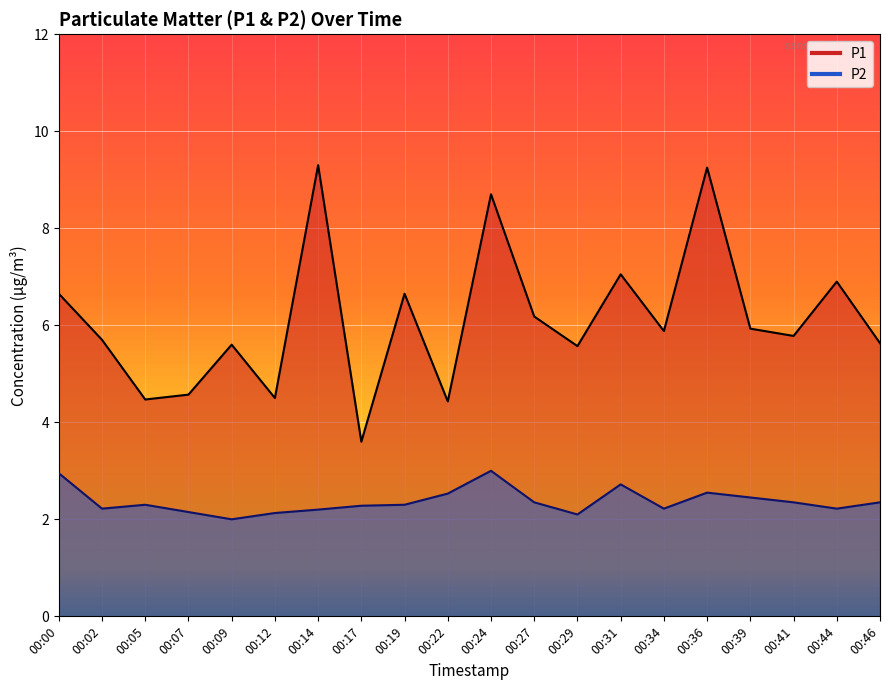

True or false: P2 and P1 cross at least once.

False